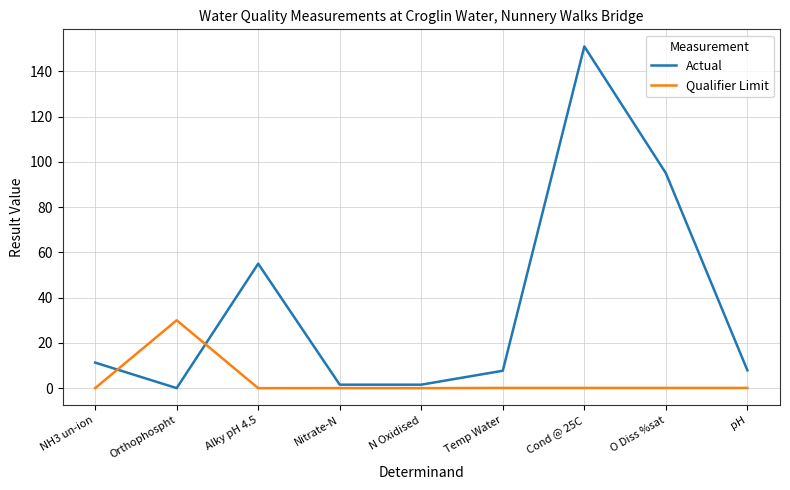

What are all the series names shown in the legend?

Actual, Qualifier Limit